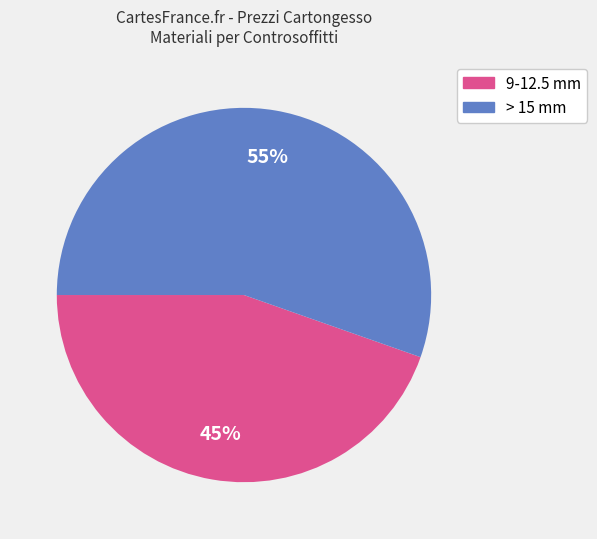

Is there any slice that represents more than half of the pie?

Yes